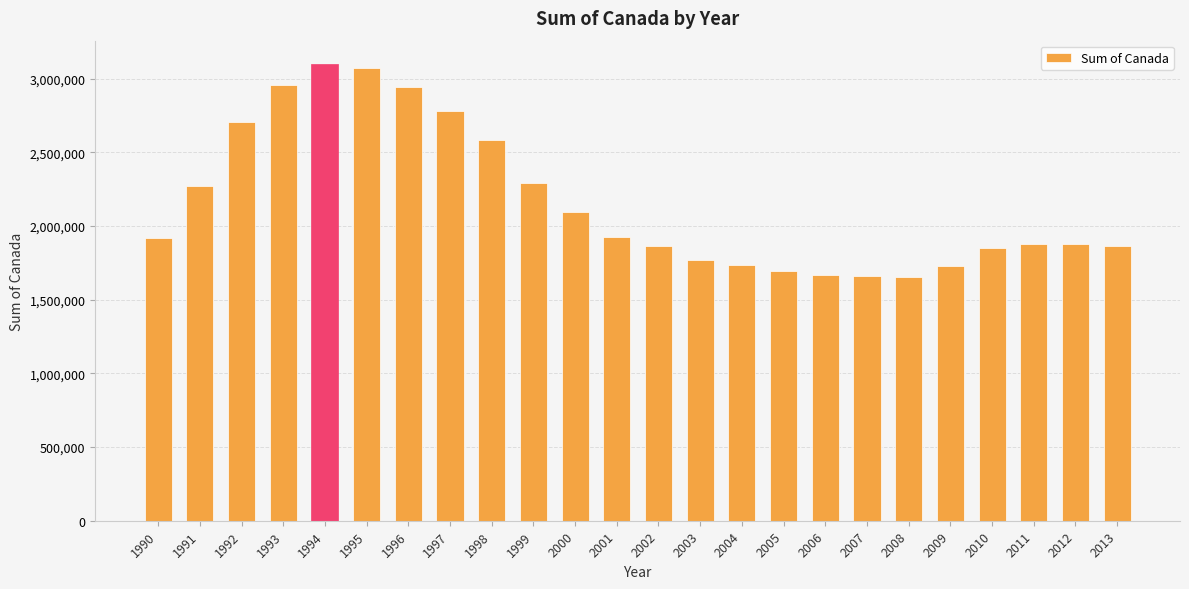

What is the sum of all values?

51894121